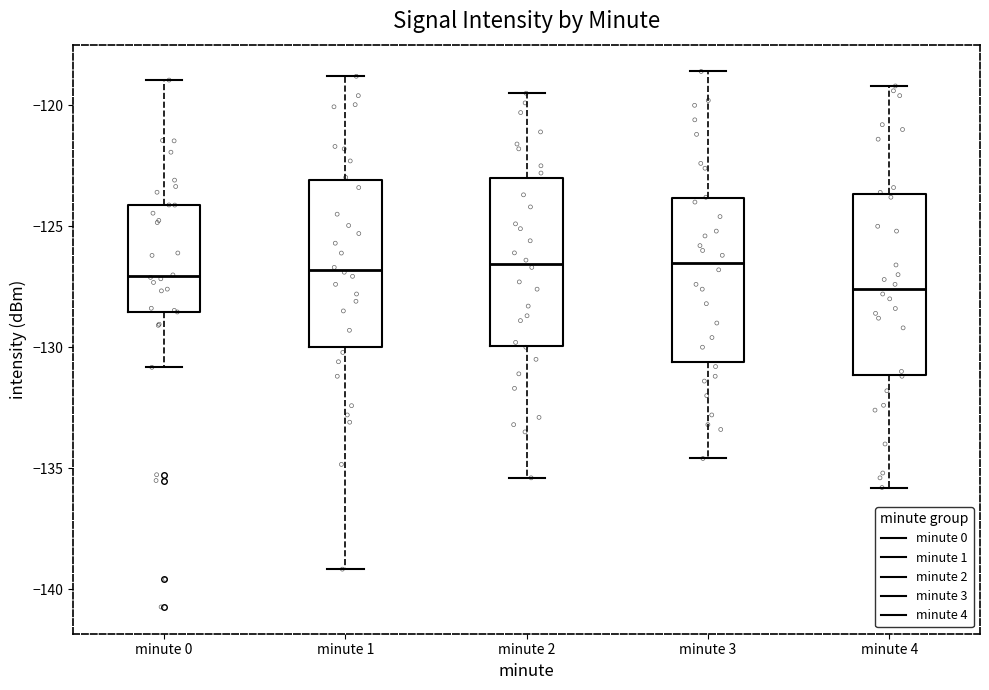

Reading left to right, transcribe this box plot: for each box, give where its median line is, the range the box spans, and where its two whiskers end, as read against the y-axis. The values are not printed on the chart, so give them approximately, as read against the axis.

minute 0: median -127.0, box -128.5 to -124.0, whiskers -131.0 to -119.0
minute 1: median -127.0, box -130.0 to -123.0, whiskers -139.0 to -119.0
minute 2: median -126.5, box -130.0 to -123.0, whiskers -135.5 to -119.5
minute 3: median -126.5, box -130.5 to -124.0, whiskers -134.5 to -118.5
minute 4: median -127.5, box -131.0 to -123.5, whiskers -136.0 to -119.0